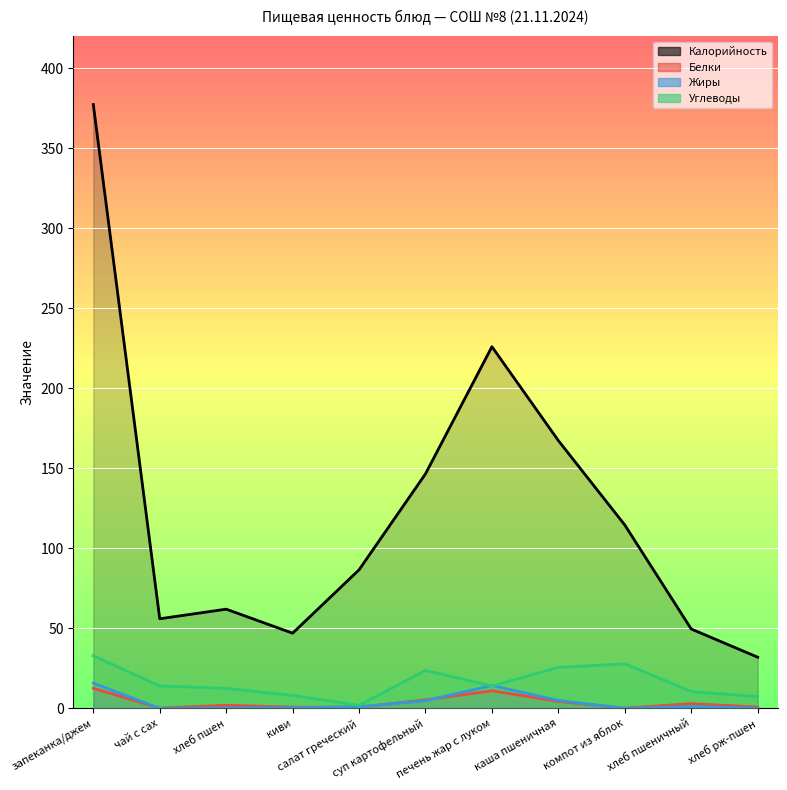

At how many categories does at least one series exceed 246?

1